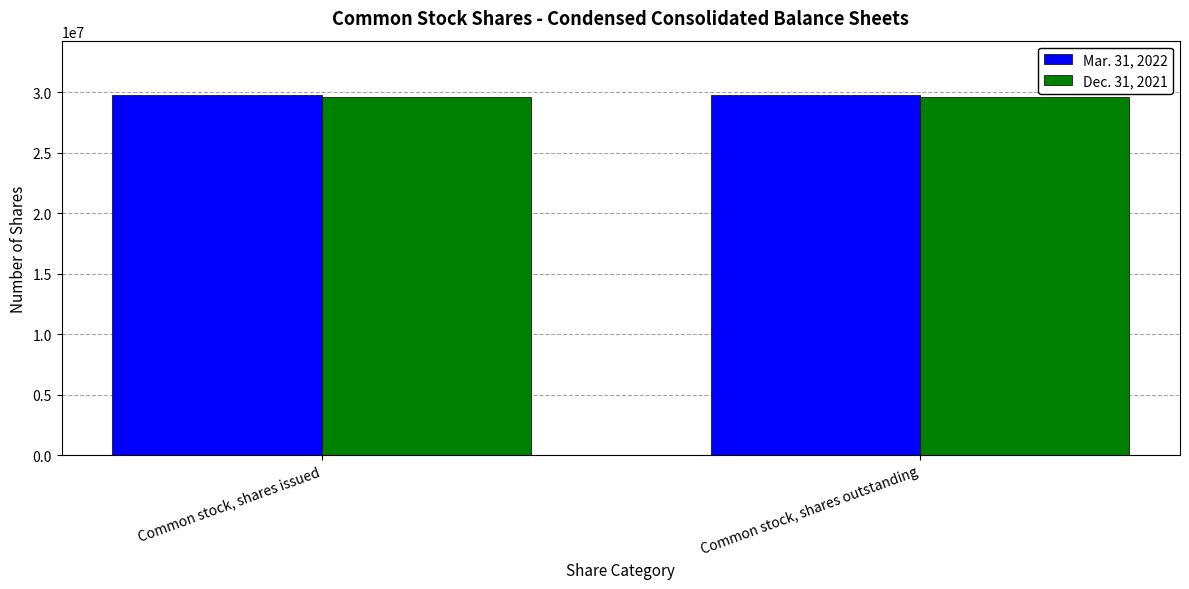

What is the highest value of the Mar. 31, 2022 series?

29814047